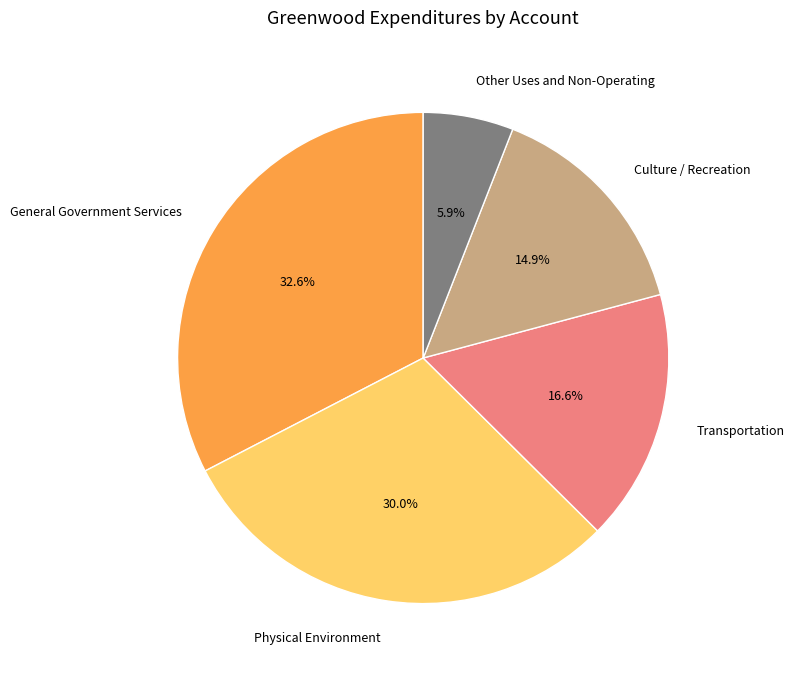

Is there any slice that represents more than half of the pie?

No